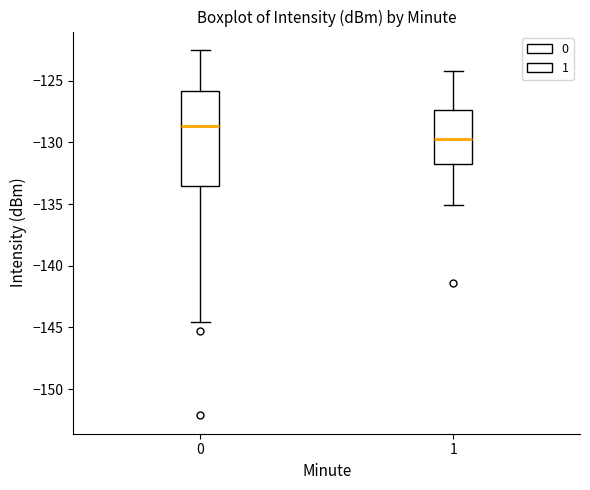

Which box's median line is the lowest?

1